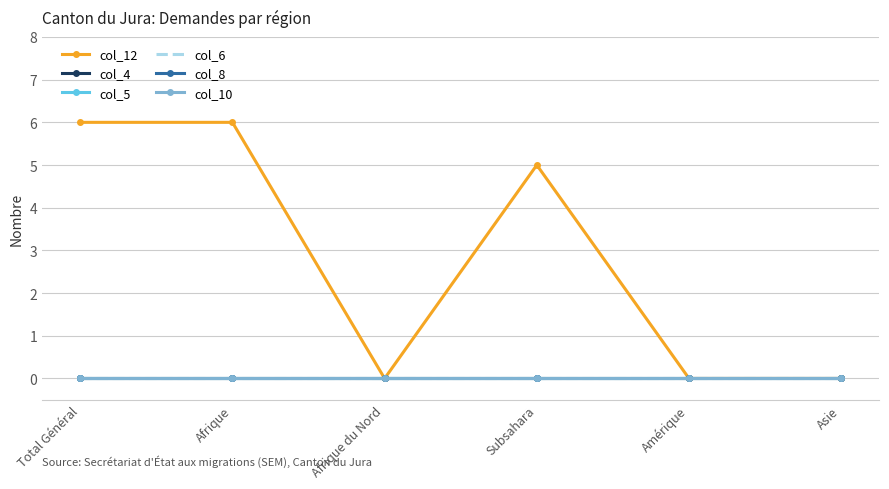

True or false: col_6 has more than 0 interior local peaks.

False